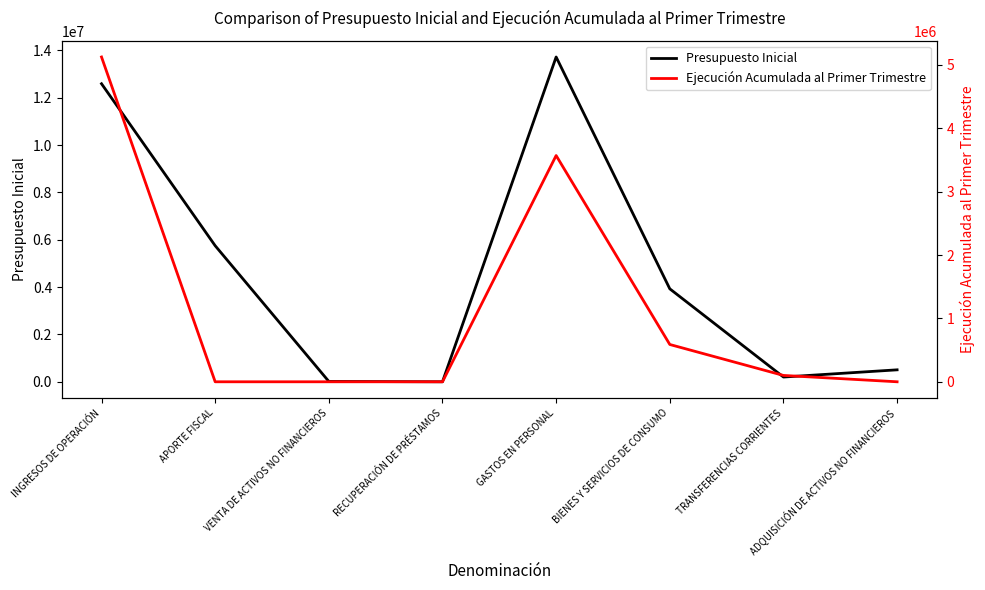

How many values in the Ejecución Acumulada al Primer Trimestre series are below 100241?

4